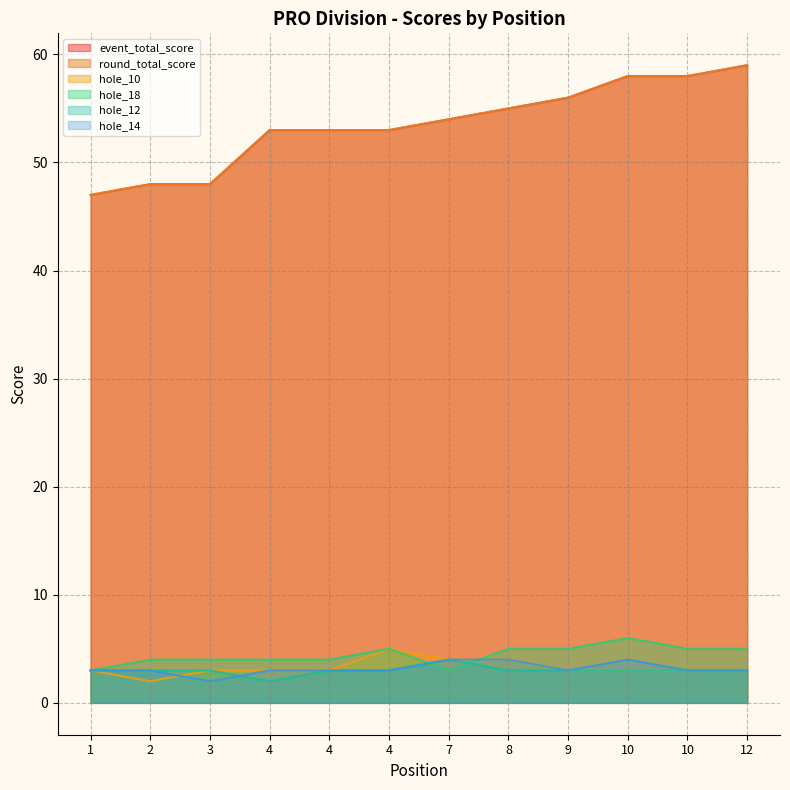

True or false: hole_18 has a value of 3 at 1.

True